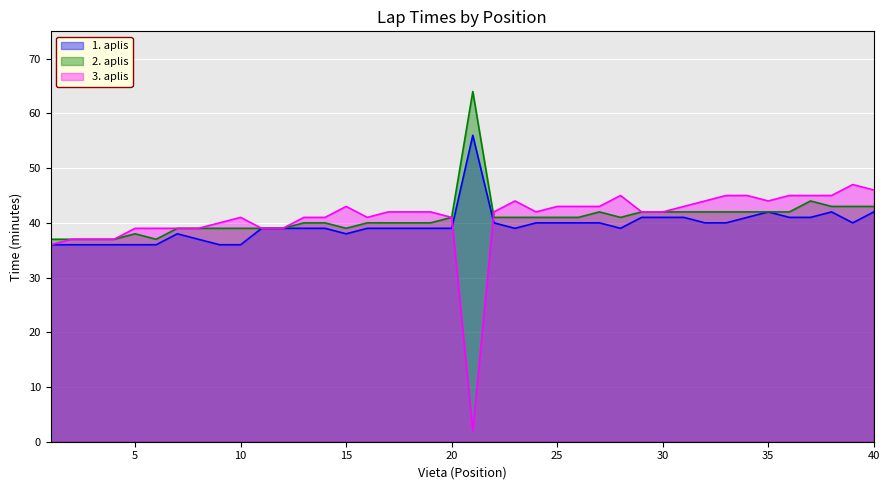

What value does the 3. aplis series have at 30?

42